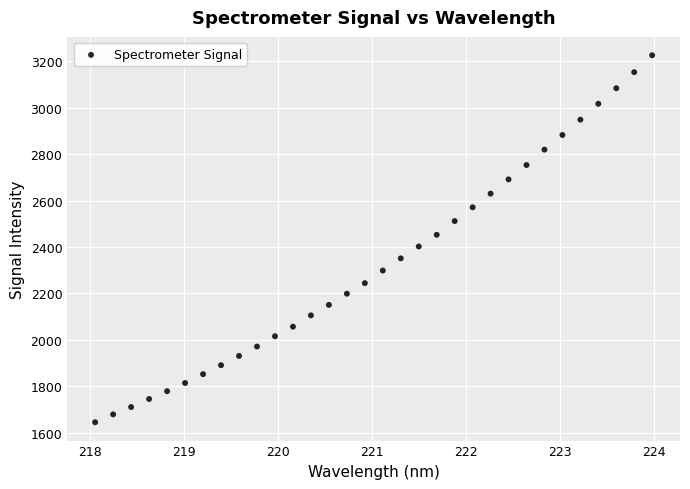

What is the range of Y values (max minus min)?

1581.7